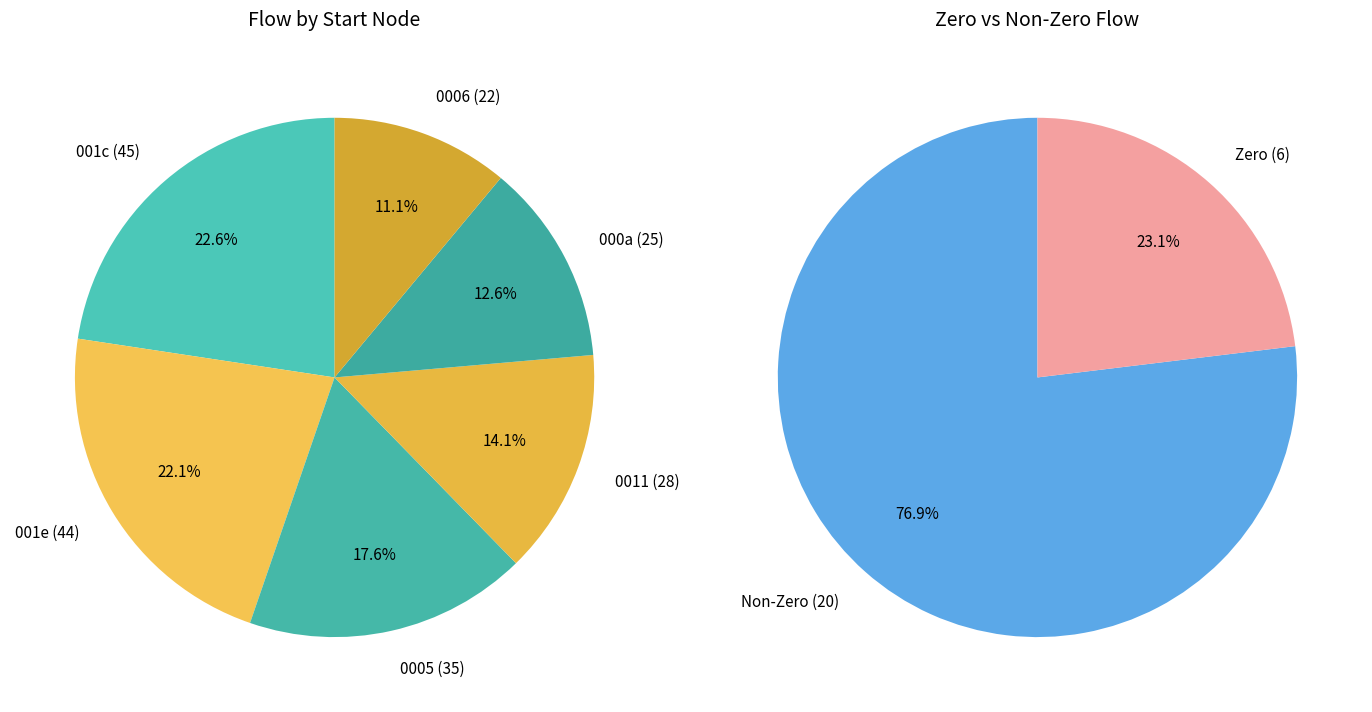

Do 11 and 8 together represent more than half of the pie?

No